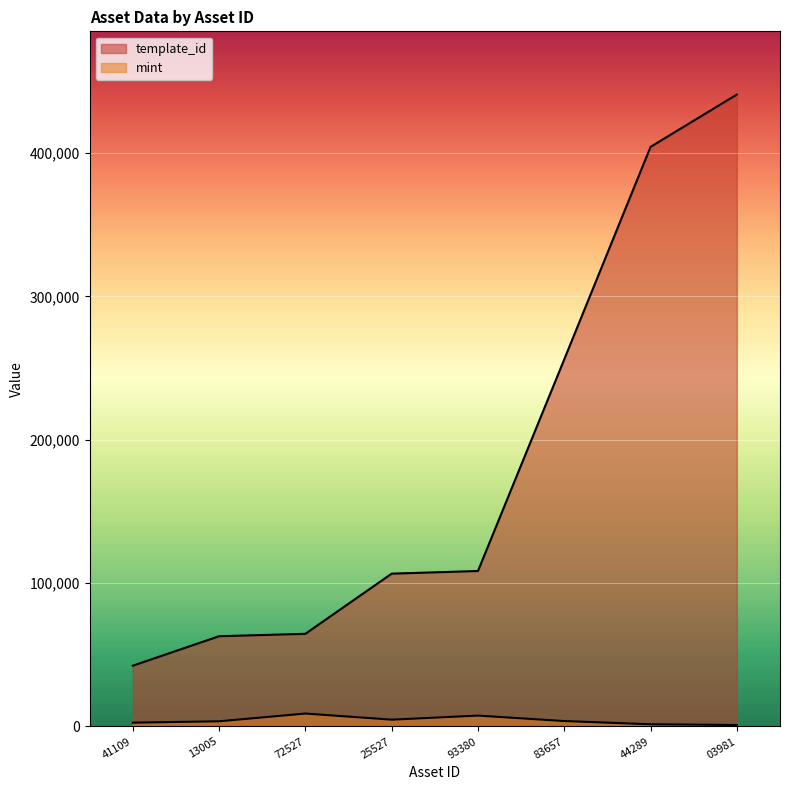

True or false: mint and template_id intersect in this chart.

False